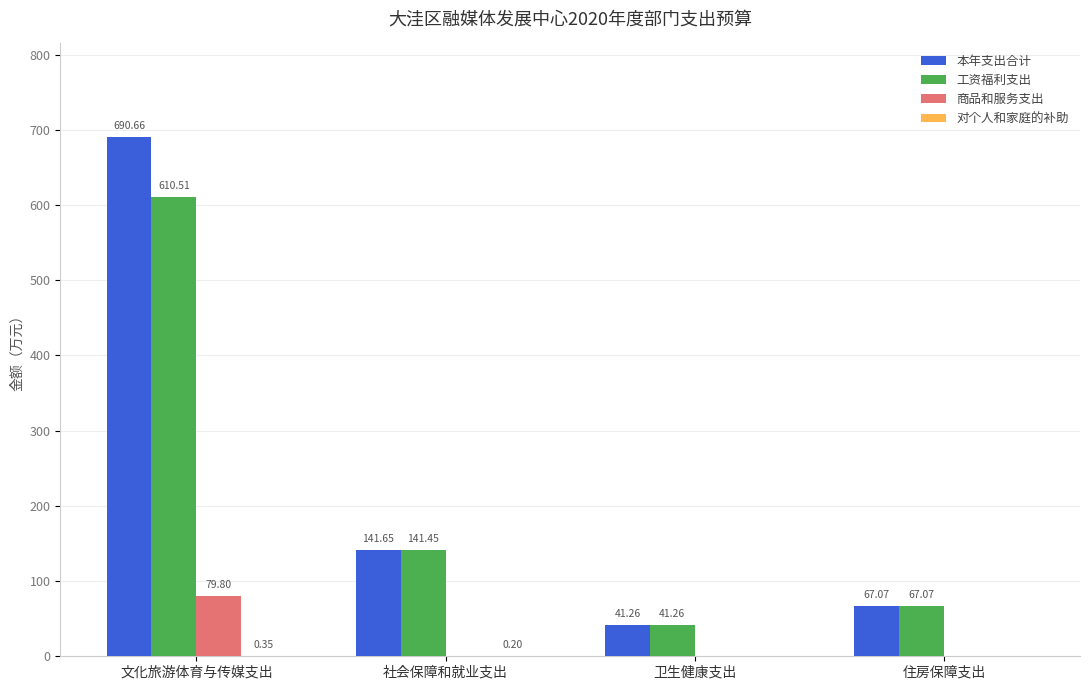

How many distinct data groups are displayed?

4